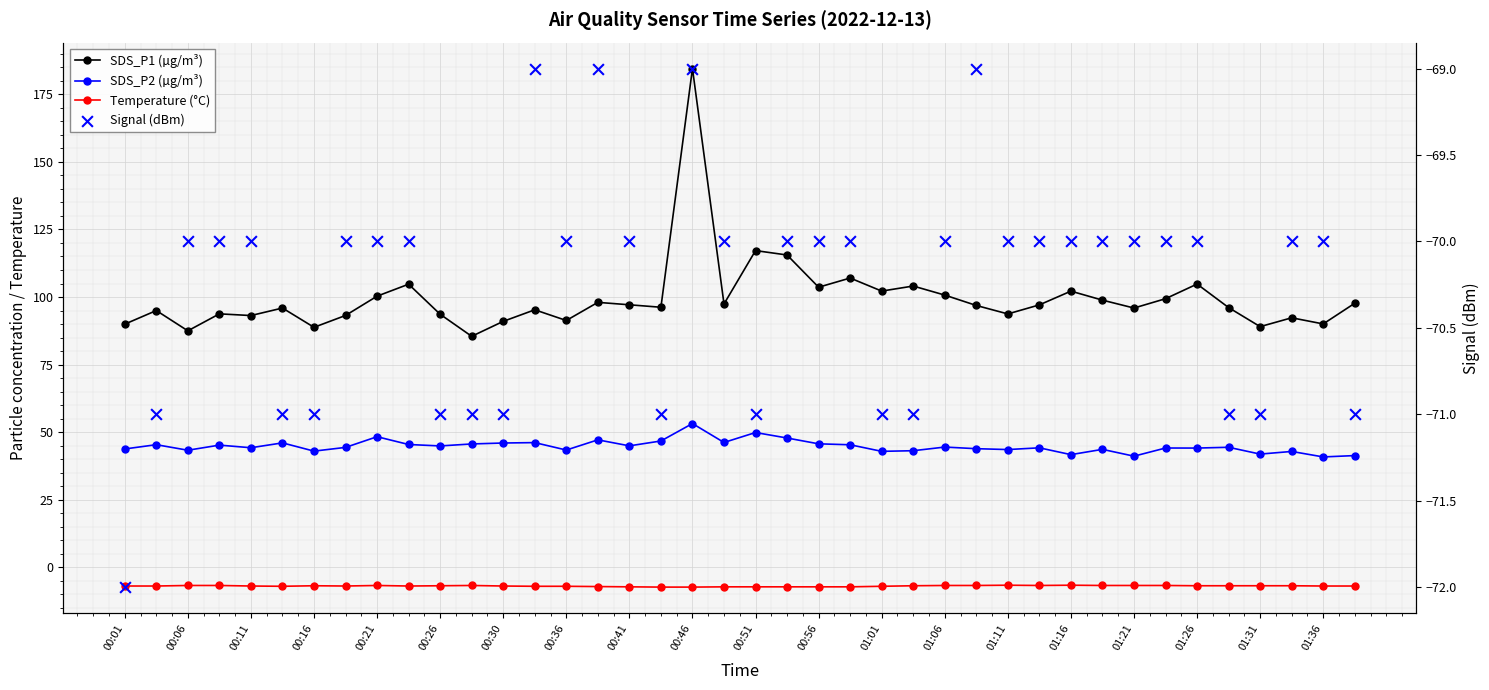

Is the value of SDS_P2 (µg/m³) at 32 greater than the value of Signal (dBm) at 35?

Yes